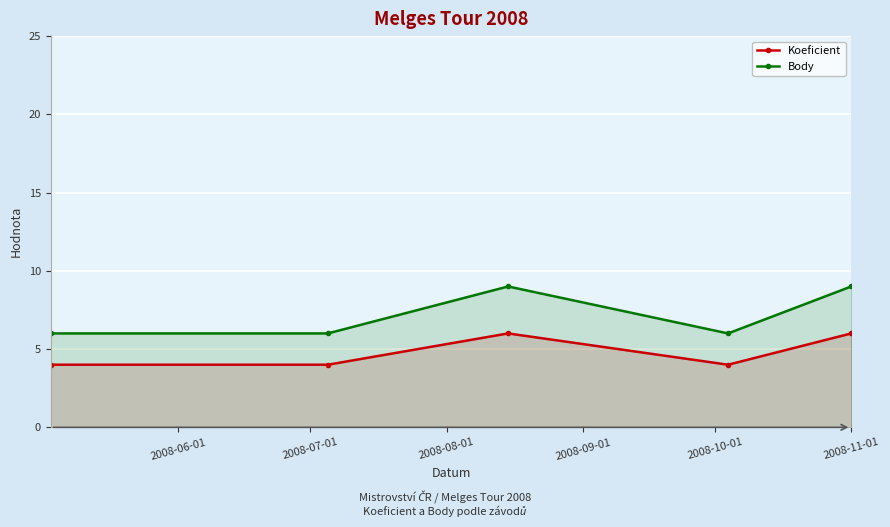

True or false: Body has more than 1 interior local peaks.

False